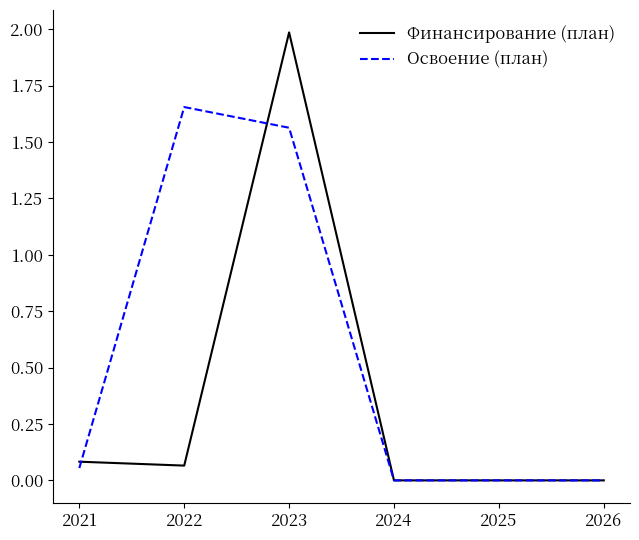

What is the maximum value for Финансирование (план)?

2.0